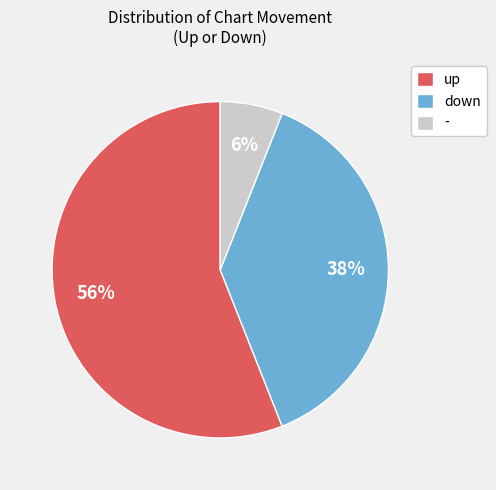

How many segments does this pie chart have?

3